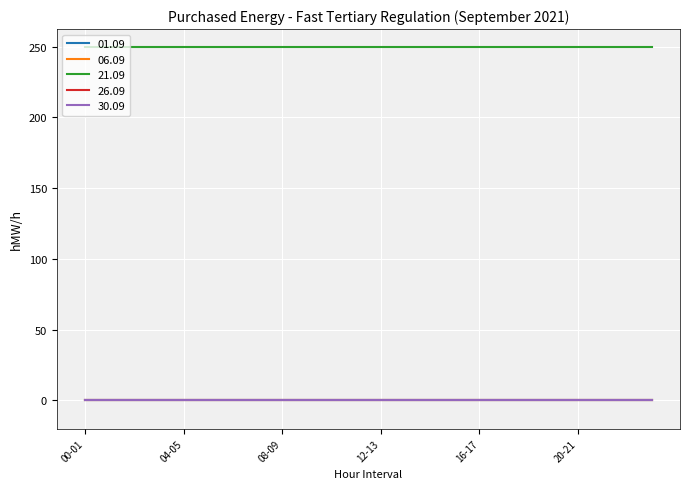

True or false: 01.09 and 21.09 cross at least once.

False